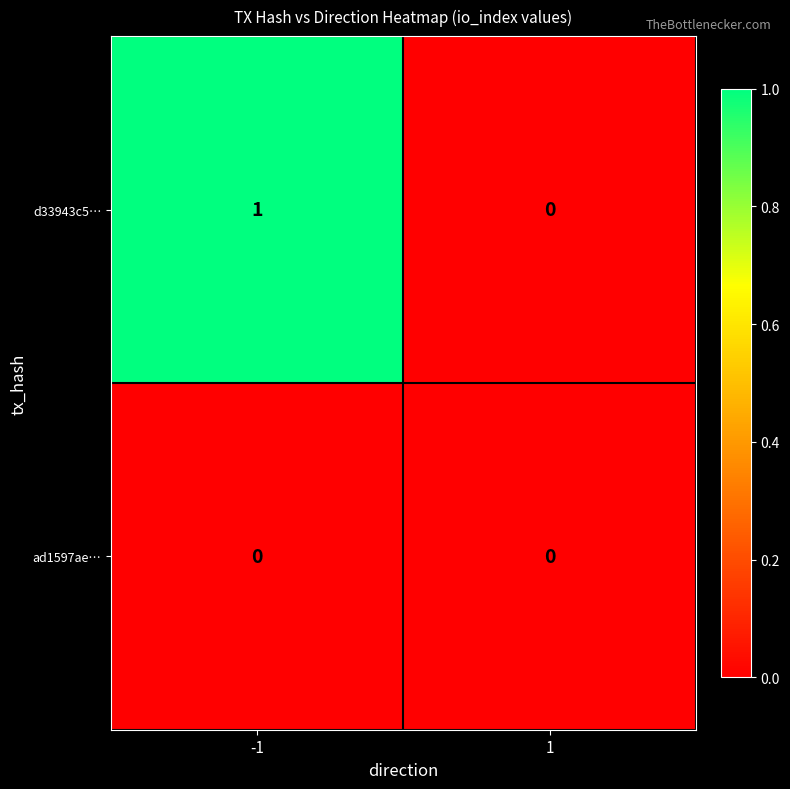

Which series has the widest spread of values?

d33943c5…